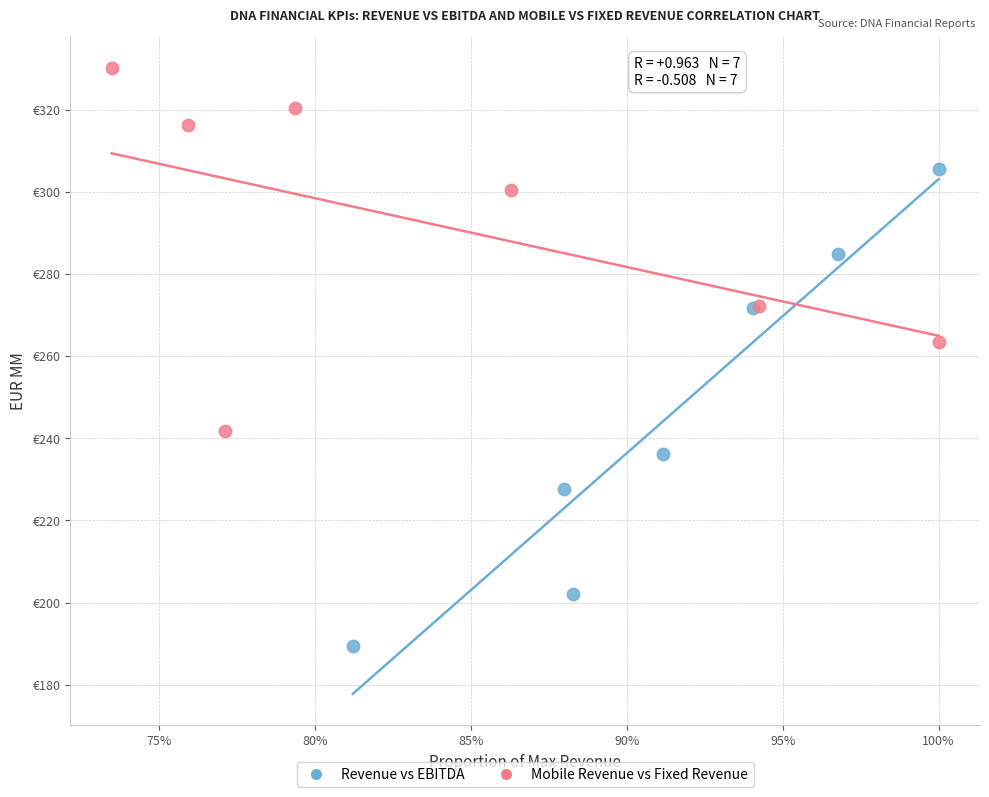

What are all the series names shown in the legend?

Revenue vs EBITDA, Mobile Revenue vs Fixed Revenue